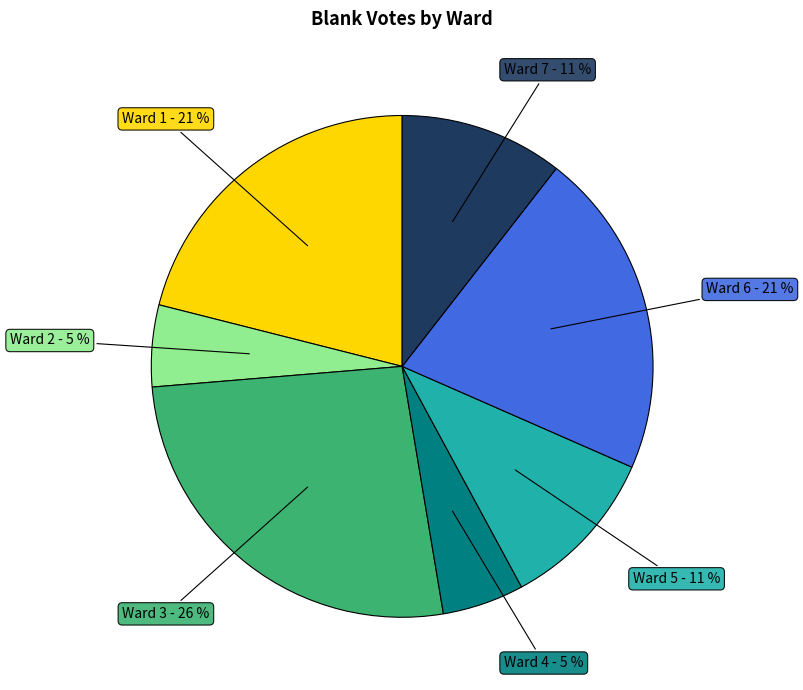

To the nearest percent, what is the difference between the largest and smallest slice percentages?

21%